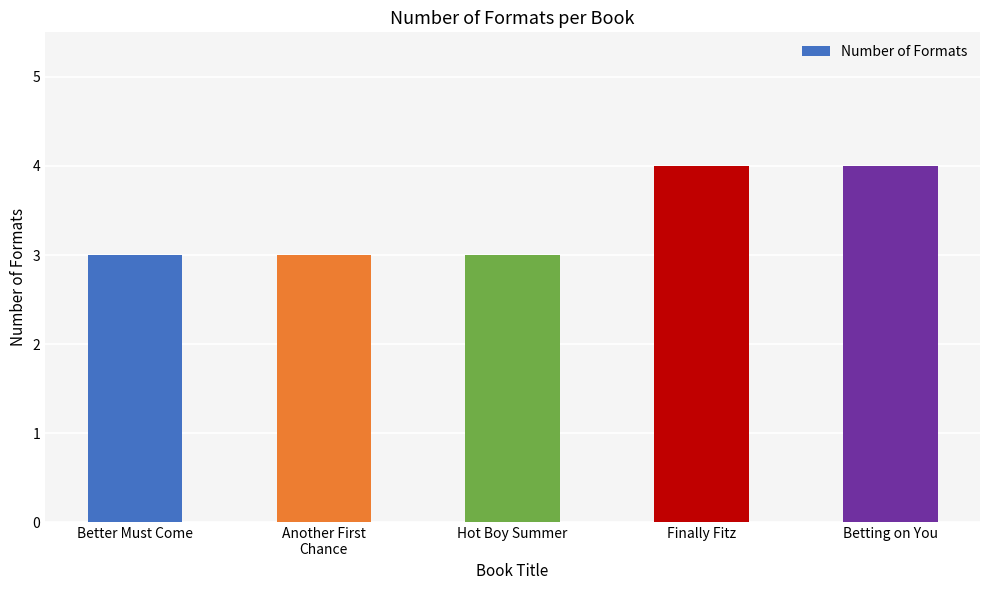

What value does the data have at Betting on You?

4